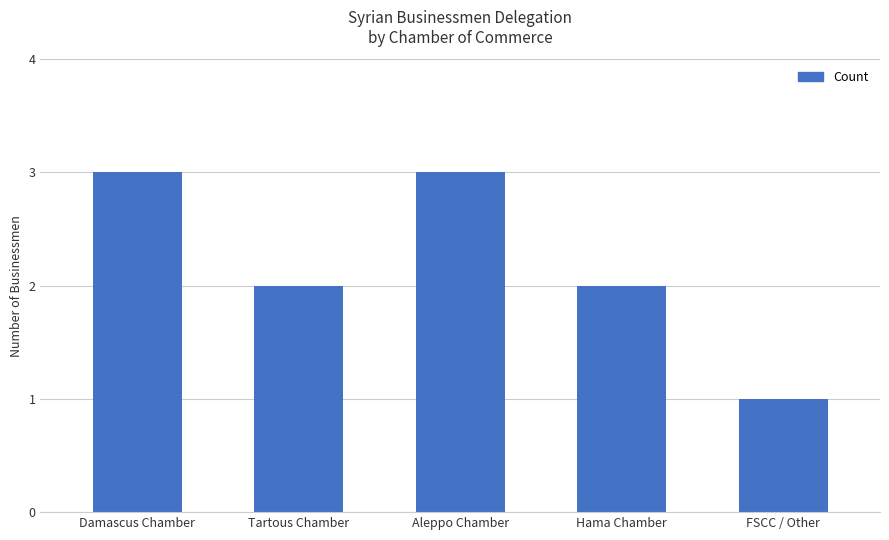

What value does the data have at Hama Chamber?

2